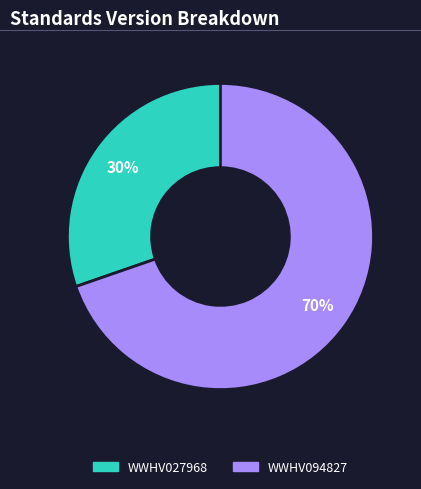

What percentage is the WWHV094827 slice, to the nearest percent?

70%